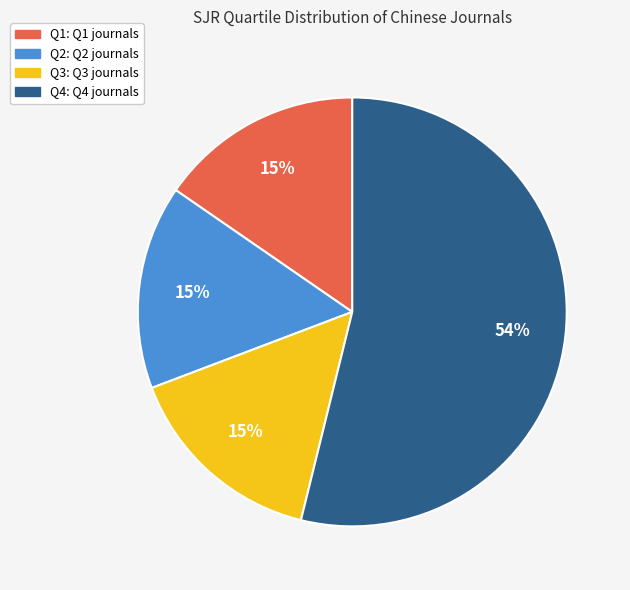

Which slice is the largest?

Q4